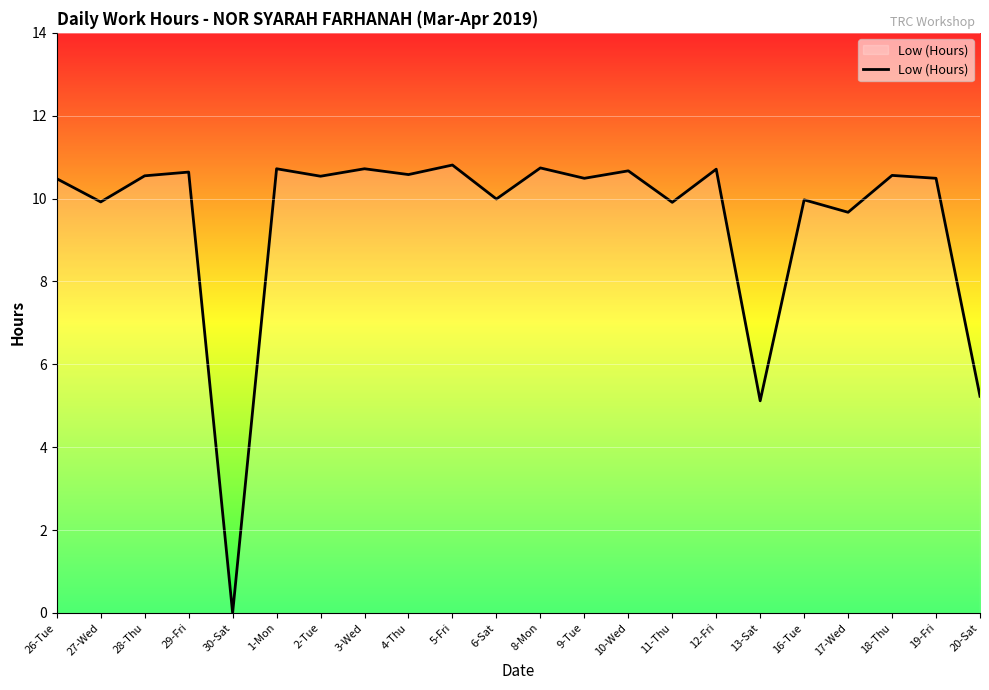

What is the difference between the values at 17-Wed and 2-Tue?

0.9